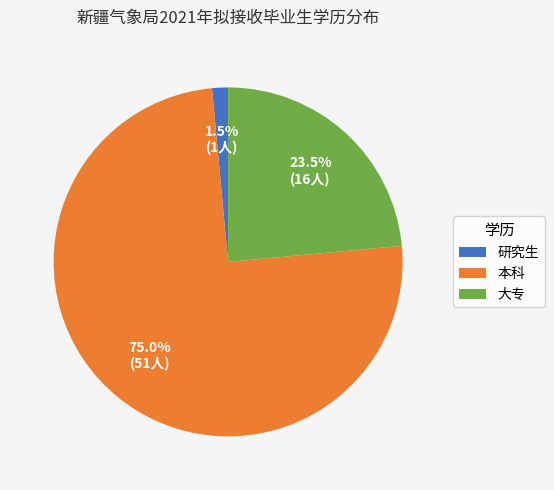

Which slice is the smallest?

研究生